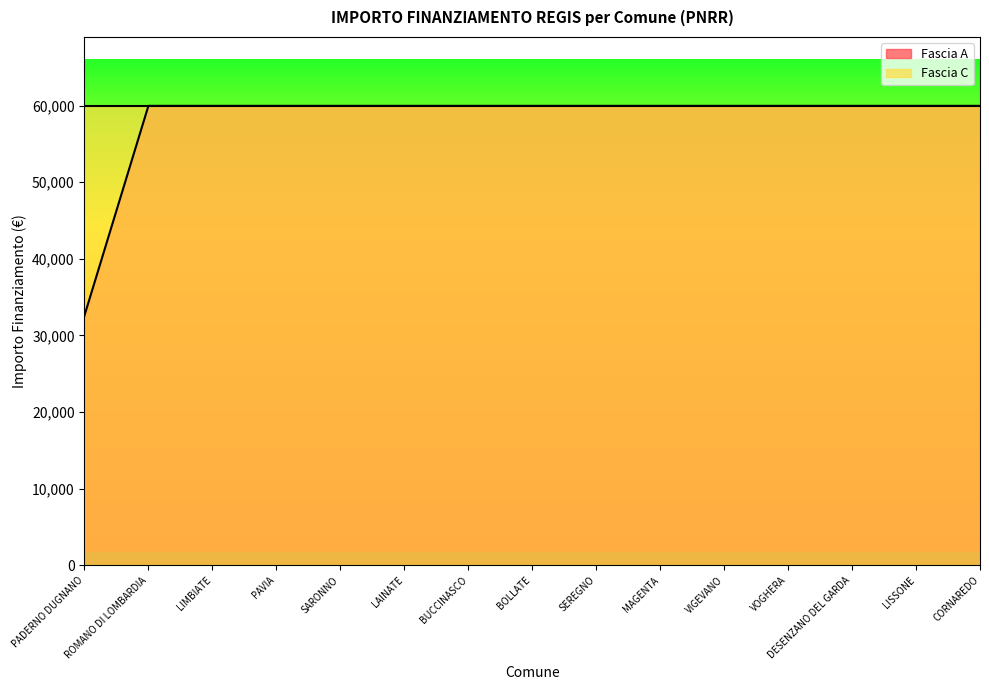

Approximately how many times larger is the value at MAGENTA compared to PADERNO DUGNANO?

1.8